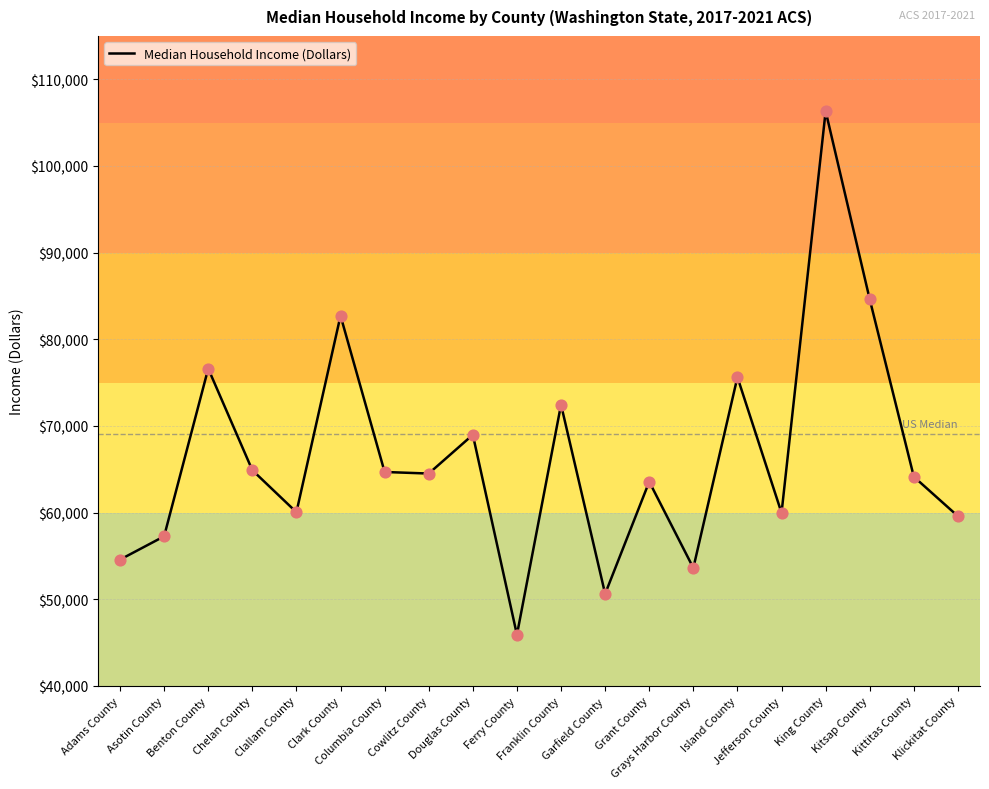

What is the change in value from Clark County to Garfield County?

-32094